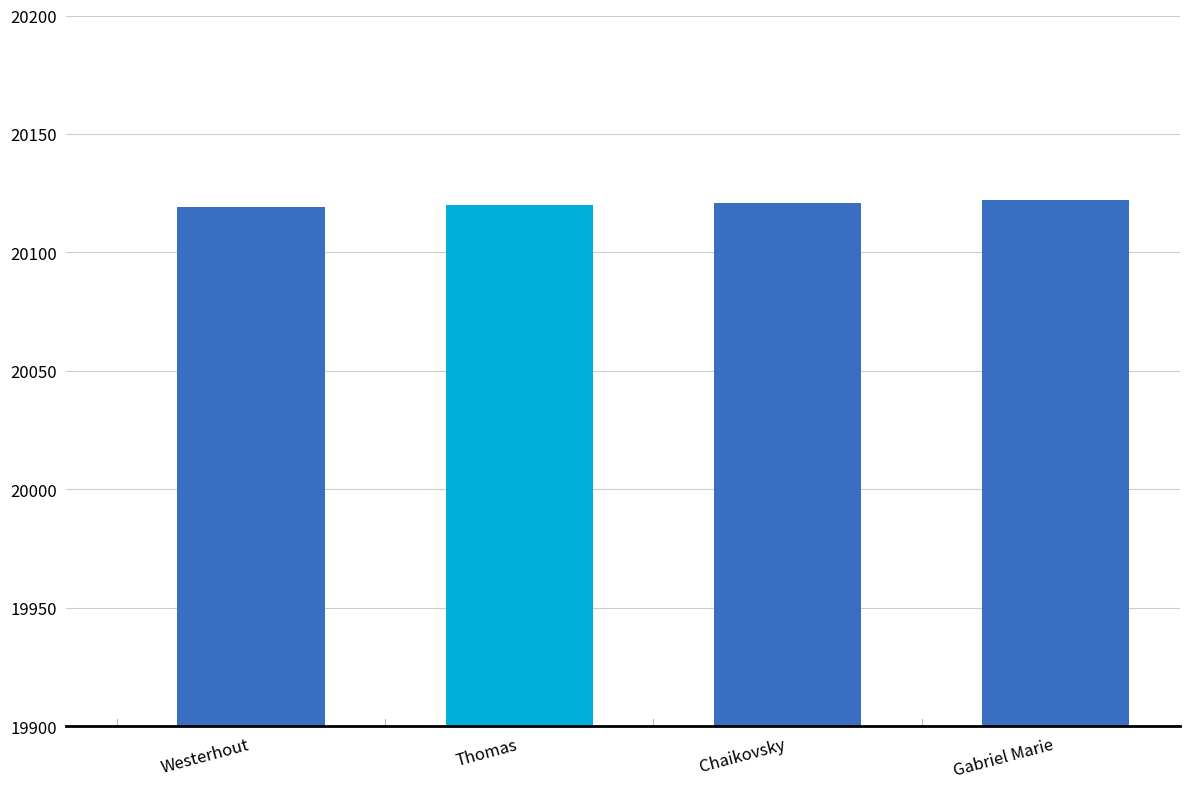

How many values are between 20120 and 20122?

3